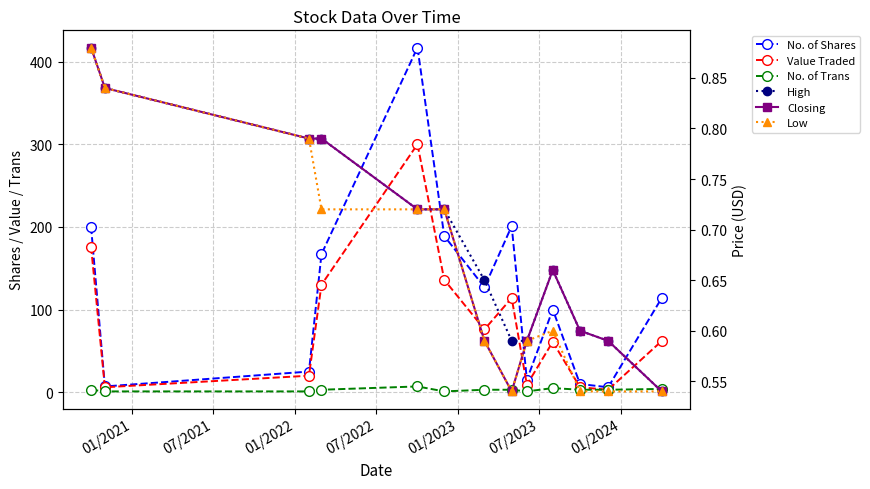

True or false: High has a value of 0.5 at 07/2021.

False